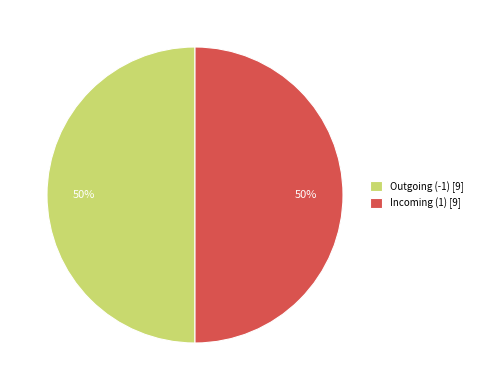

Count the number of slices in the pie.

2